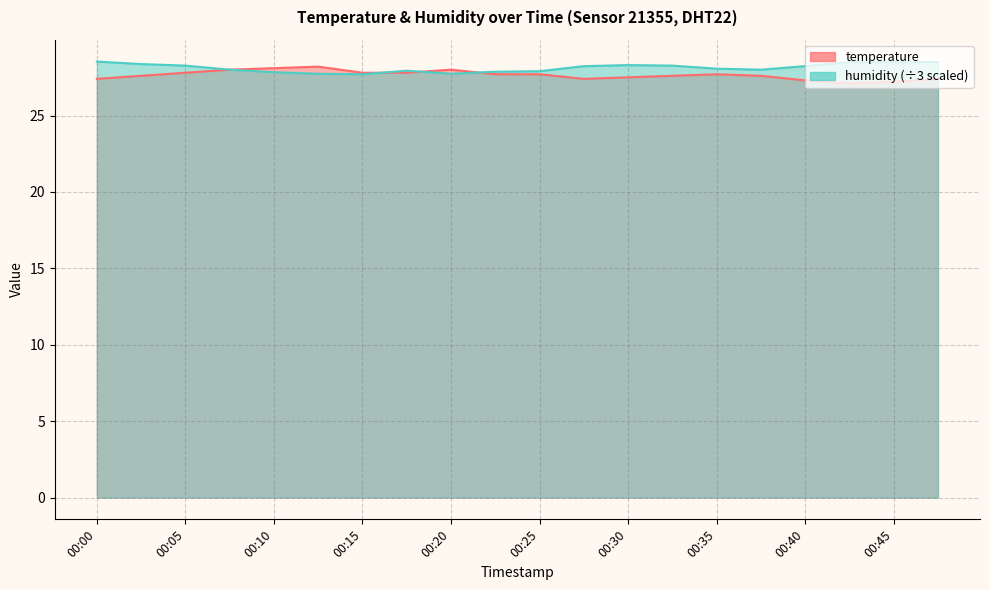

In humidity, how many points are higher than both neighbors (excluding endpoints)?

2